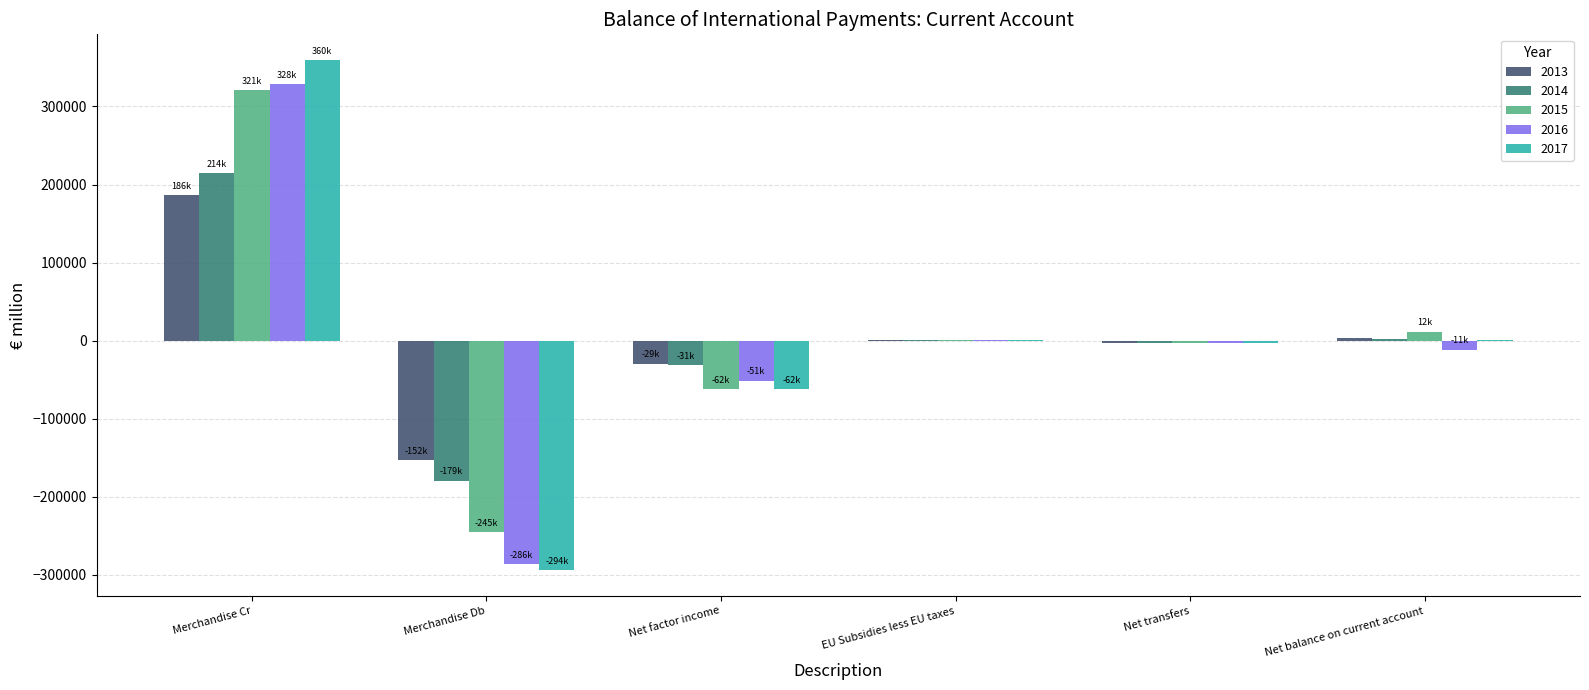

Count the number of categories in the chart.

6